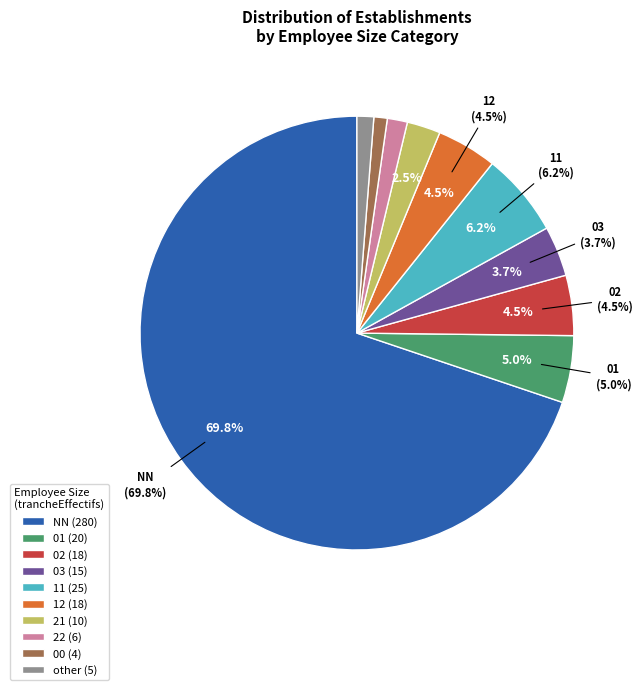

Is it true that 03 is 20% of the pie?

False